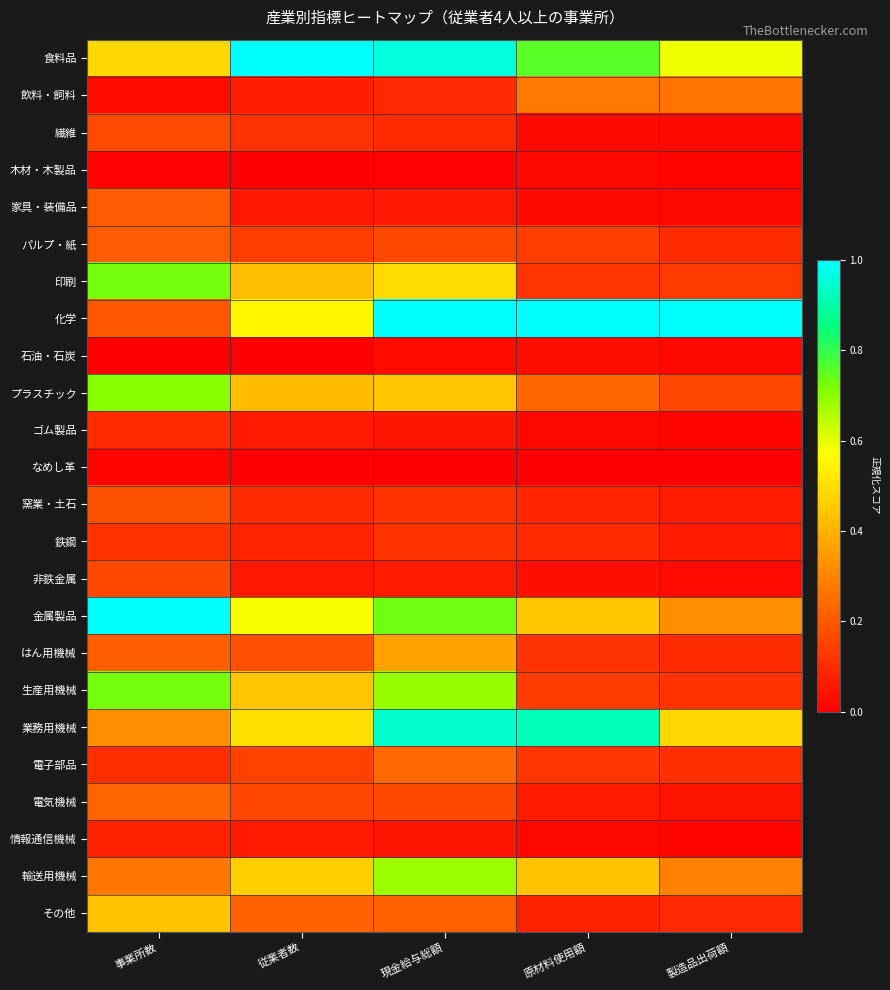

Which series changed the most between 従業者数 and 現金給与総額?

化学